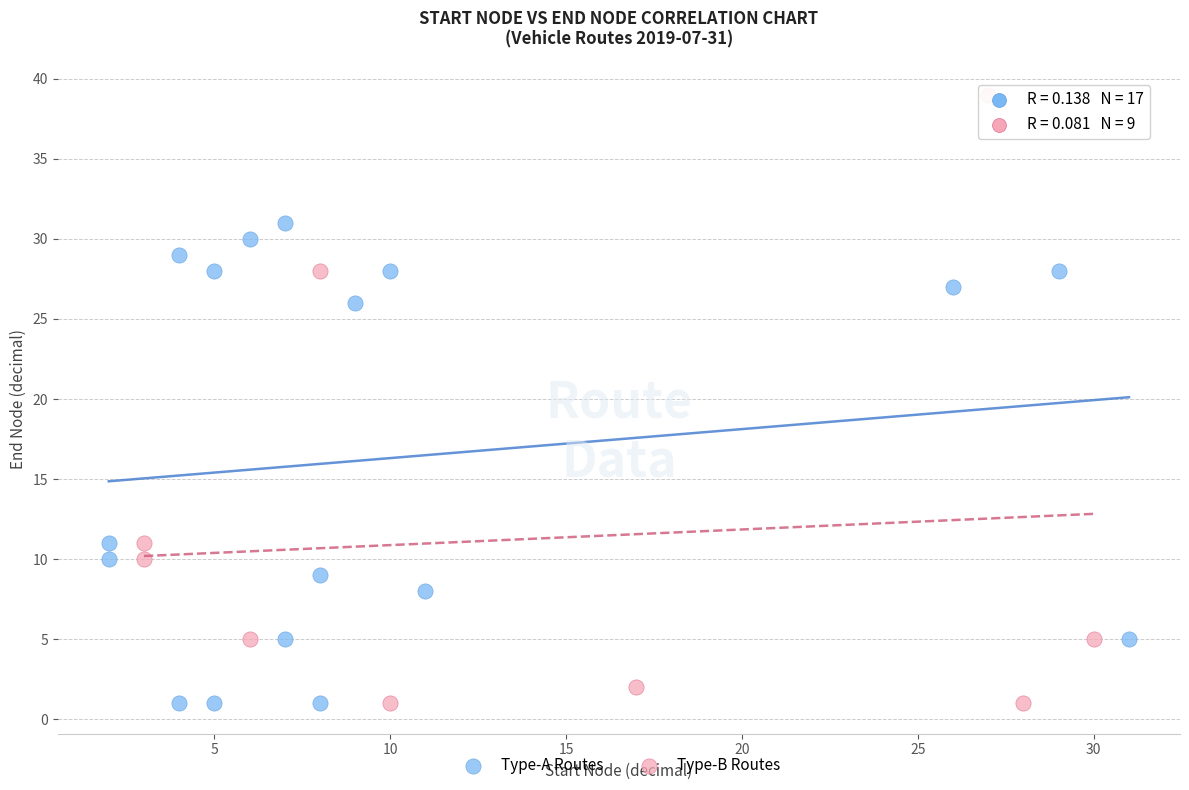

Which series reaches the maximum Y coordinate?

Type-B Routes